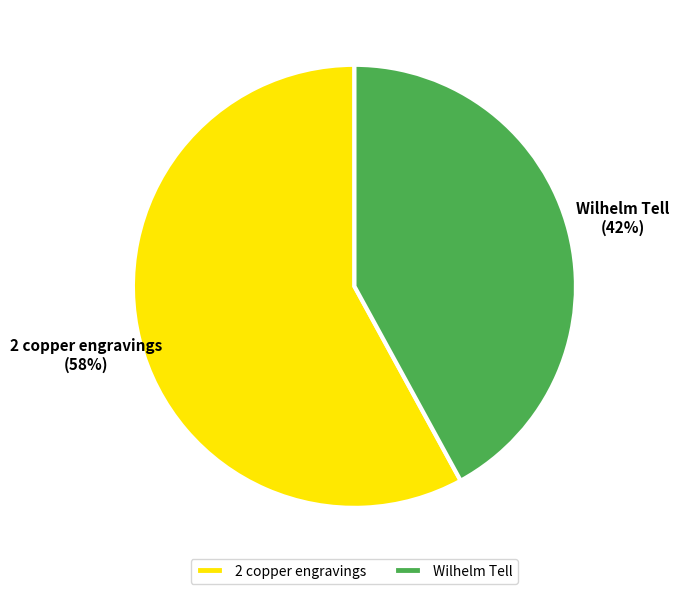

What percentage is the 2 copper engravings slice, to the nearest percent?

58%